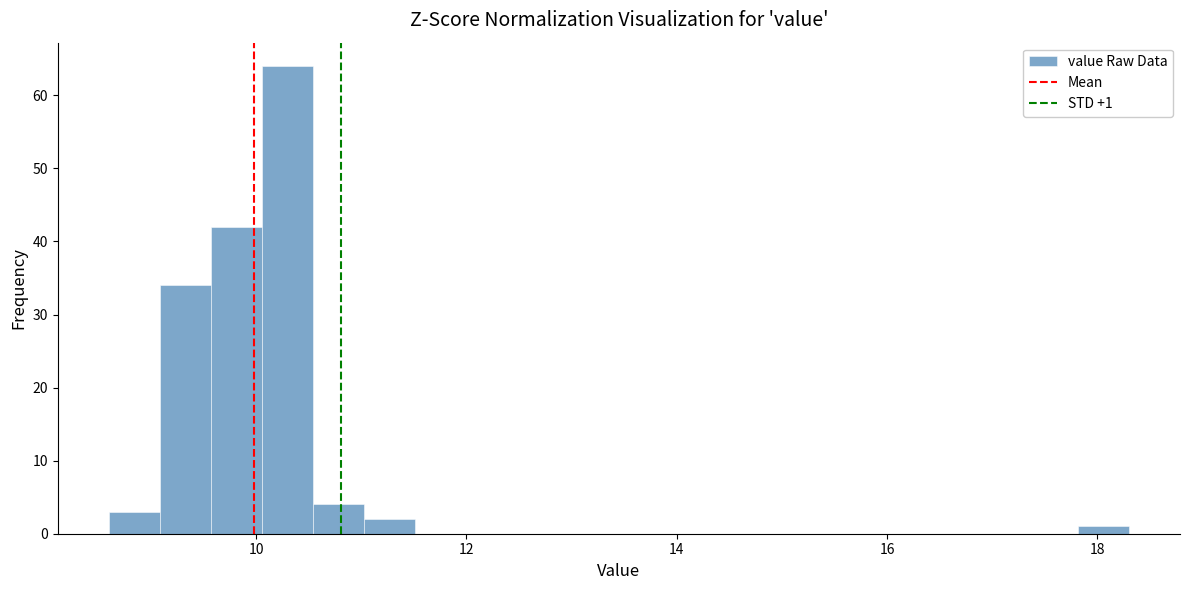

Read against the x-axis, roughly where is the centre of the tallest bar?

10.2